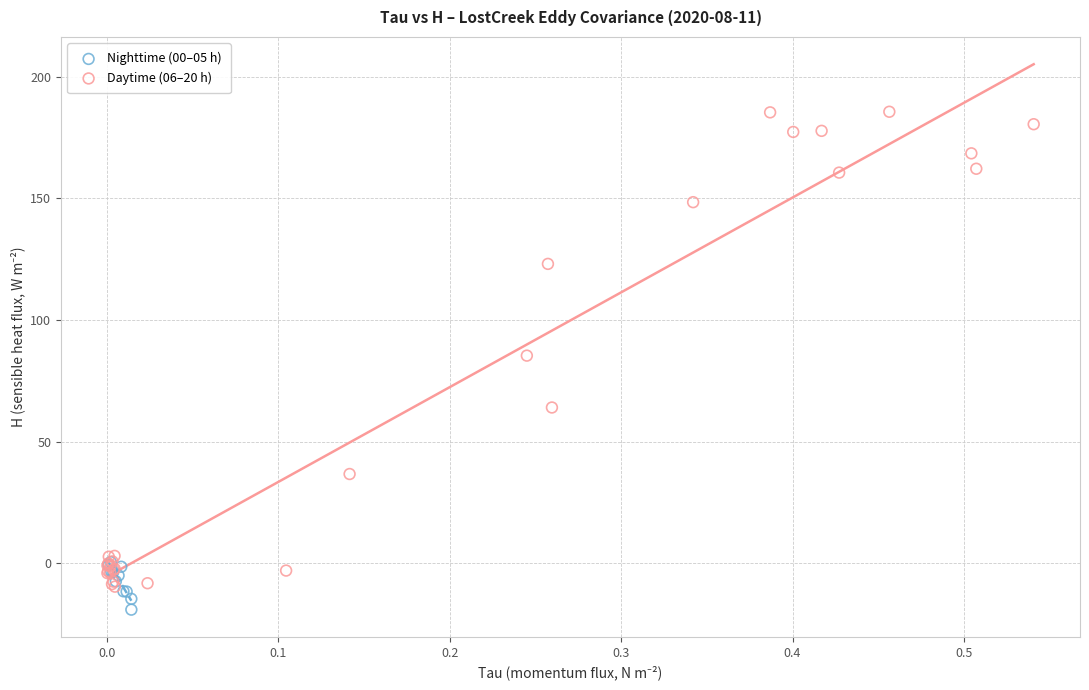

Which series has the largest Y range (max minus min)?

Daytime (06–20 h)